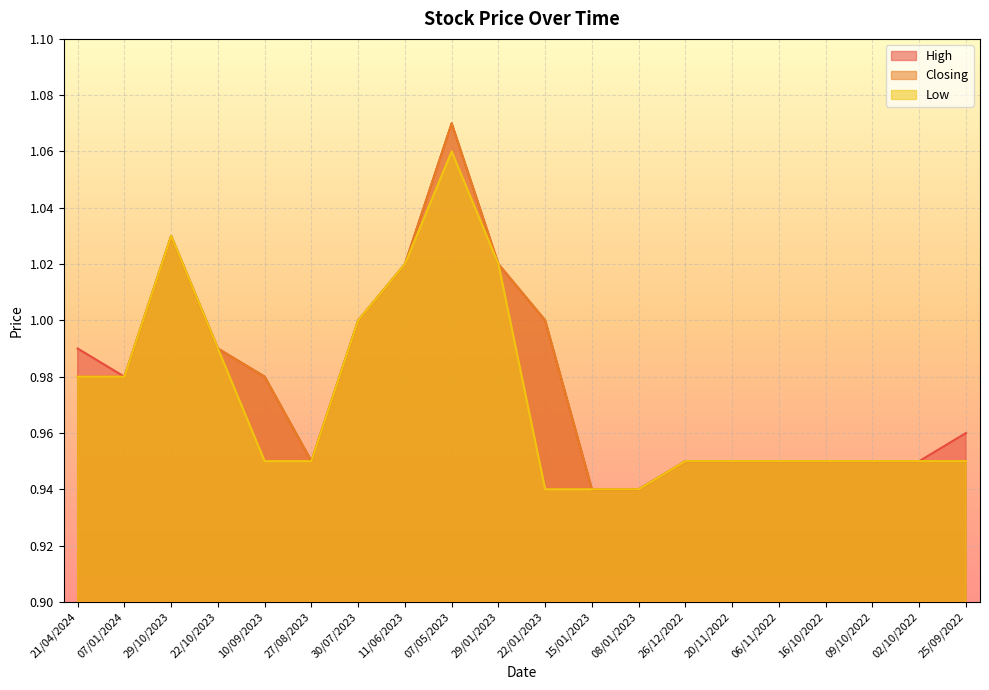

At which label does Closing reach its peak?

07/05/2023